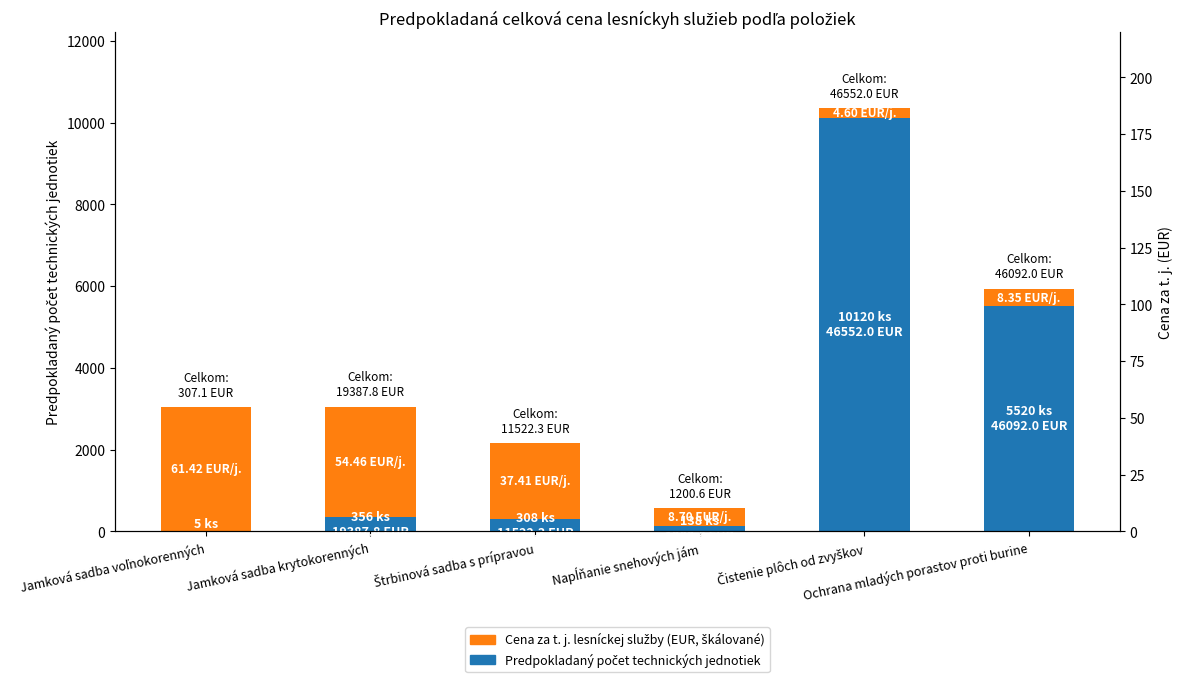

Which series has the largest total across all categories?

Predpokladaný počet technických jednotiek